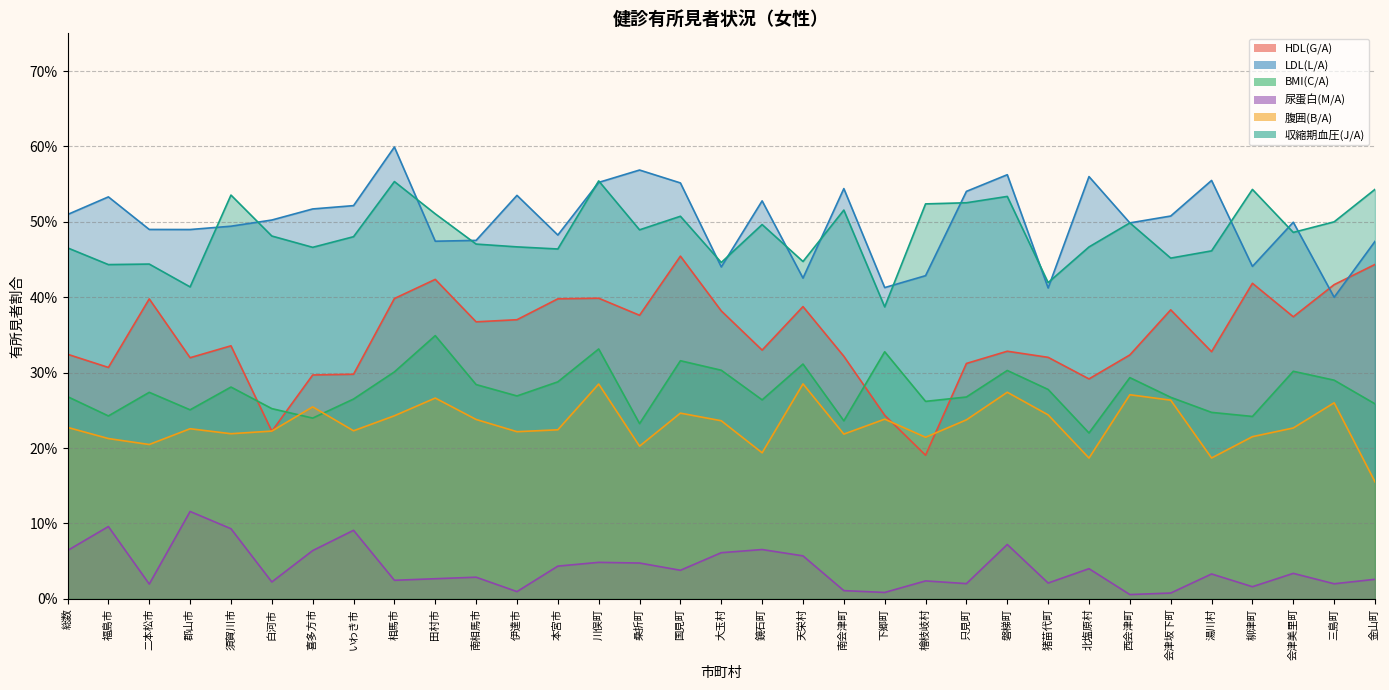

Which series has the largest range (max minus min)?

HDL(G/A)